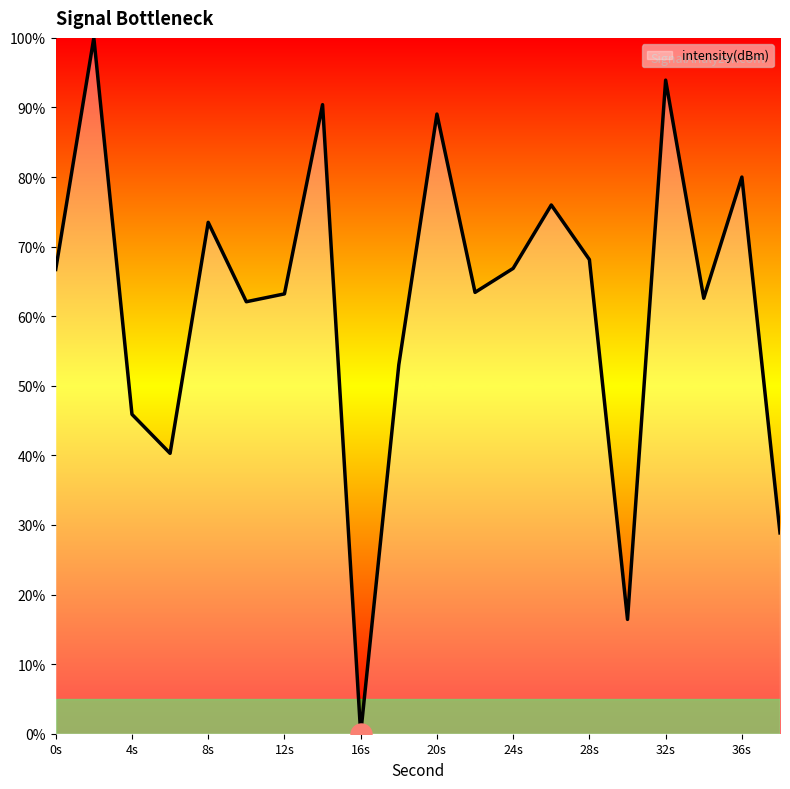

What is the greatest value displayed?

100.0